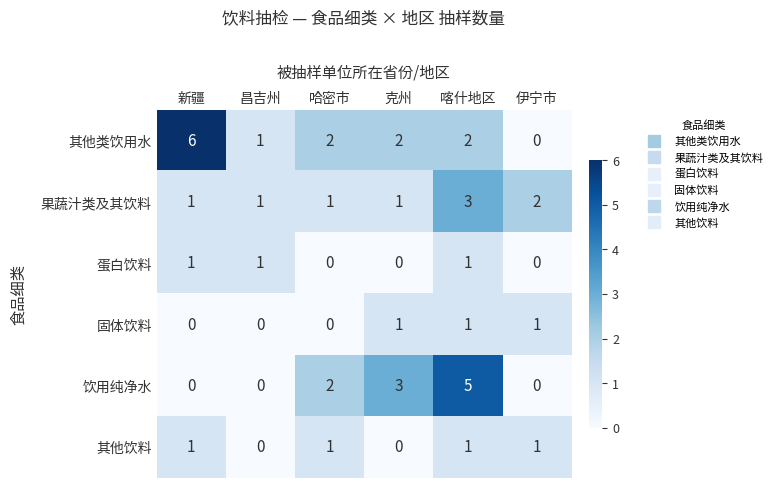

At which category is the sum across all series the highest?

喀什地区